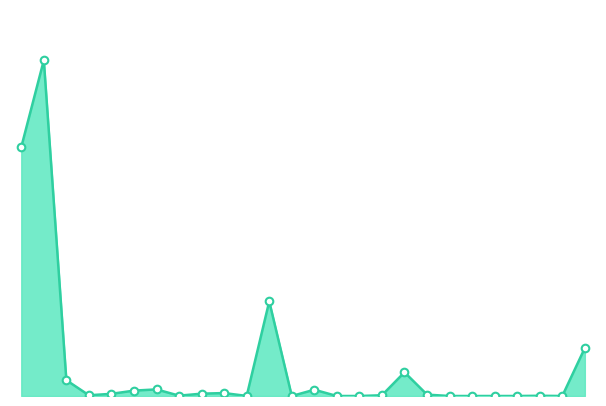

Is this an area chart (filled region under the line)?

Yes